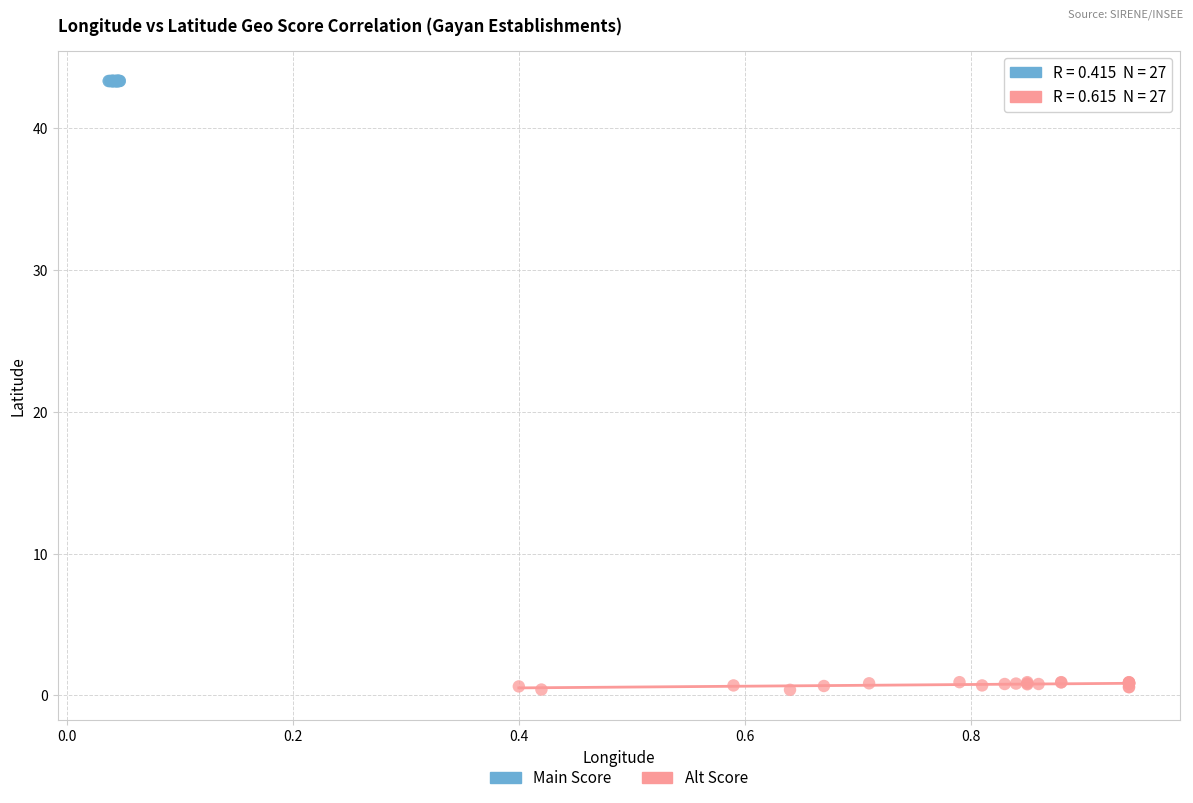

Which series has the widest spread of Y values?

Alt Score